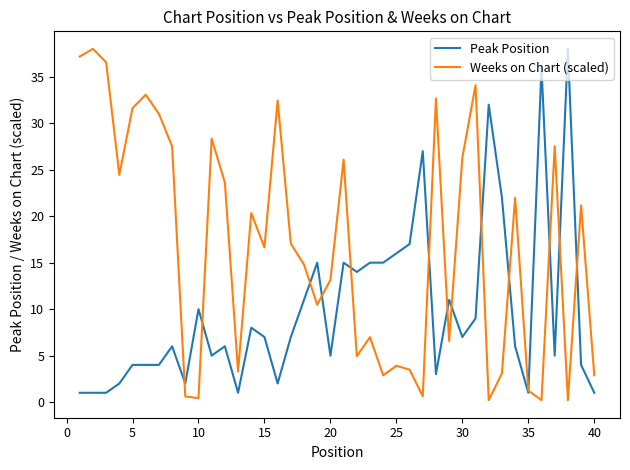

True or false: Weeks on Chart (scaled) has more than 0 points higher than both neighbors.

True